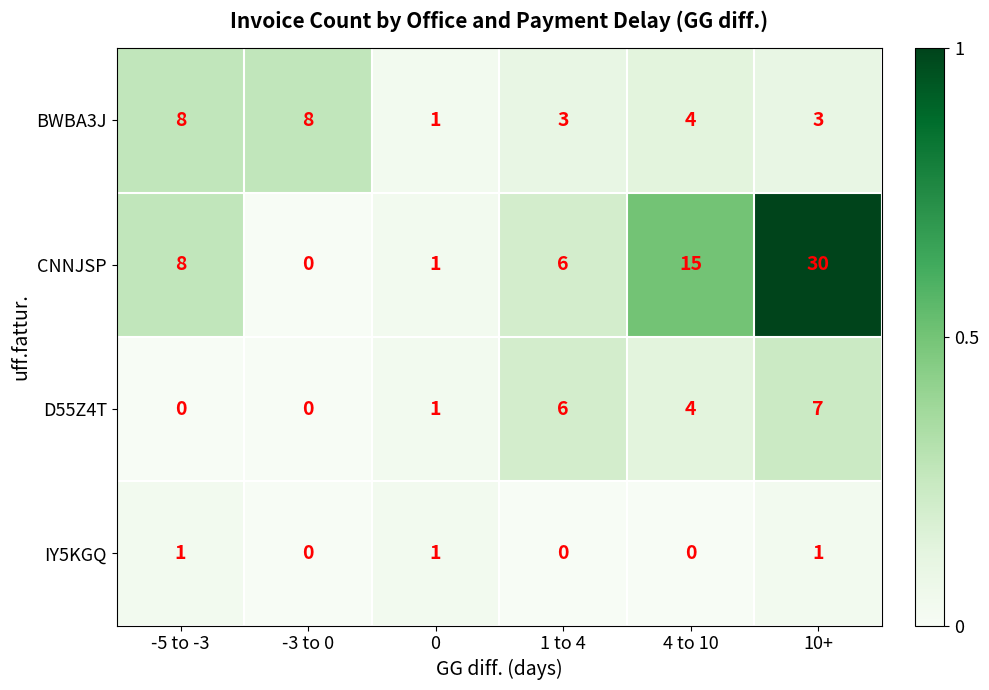

What is the total value across all series at -3 to 0?

8